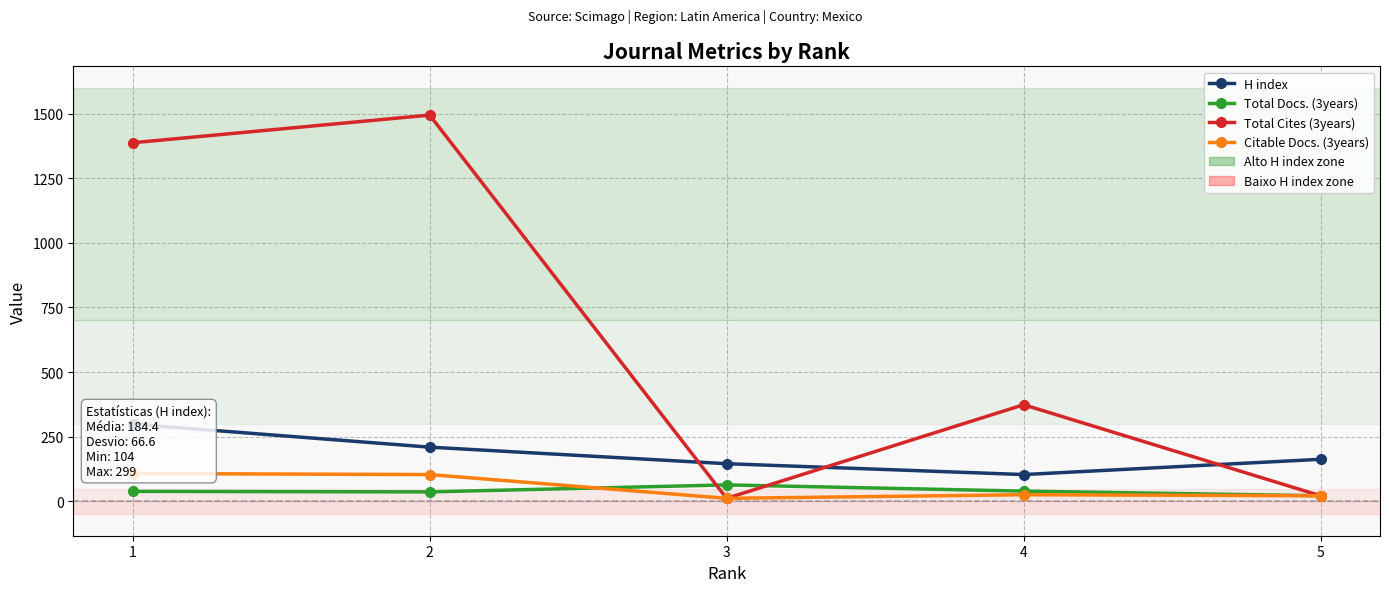

Where does the Total Cites (3years) series first go above 374?

1